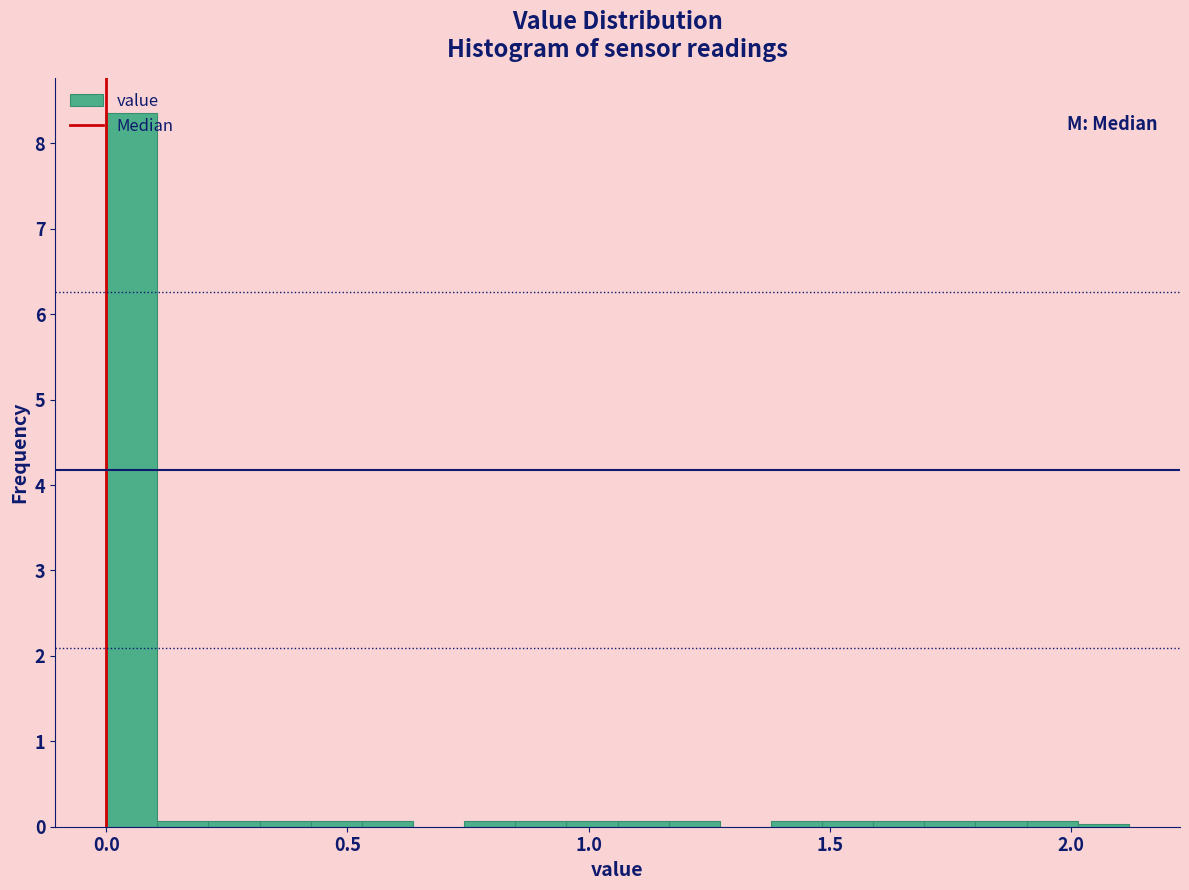

Read against the x-axis, roughly where is the centre of the tallest bar?

0.05